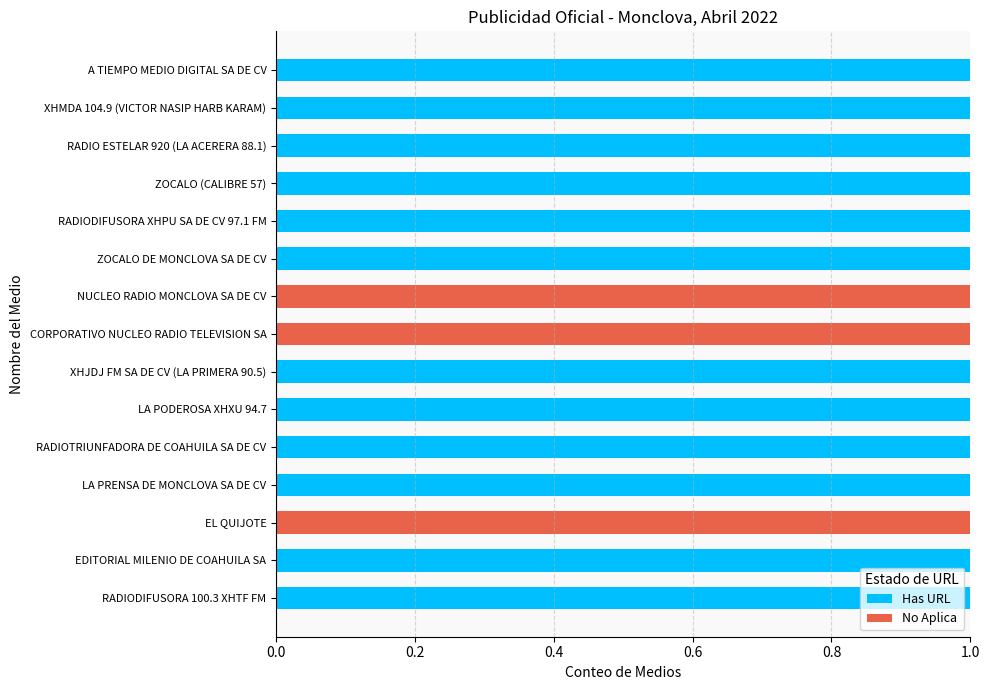

True or false: Has URL has a value of 0 at ZOCALO (CALIBRE 57).

False